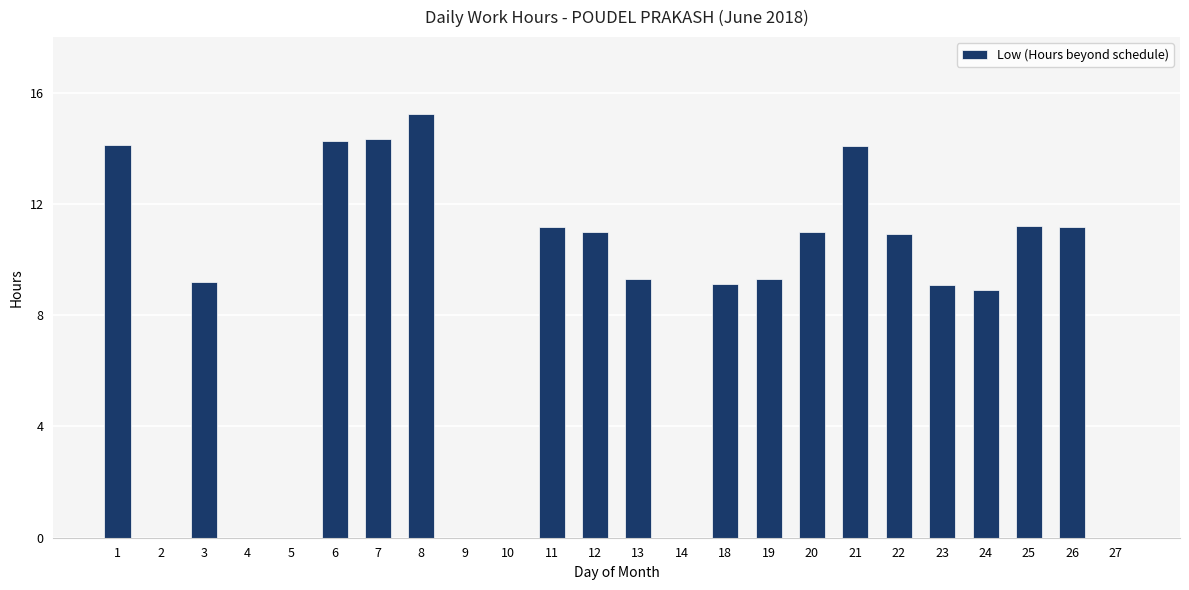

Are the bars grouped side by side (vs. stacked)?

No